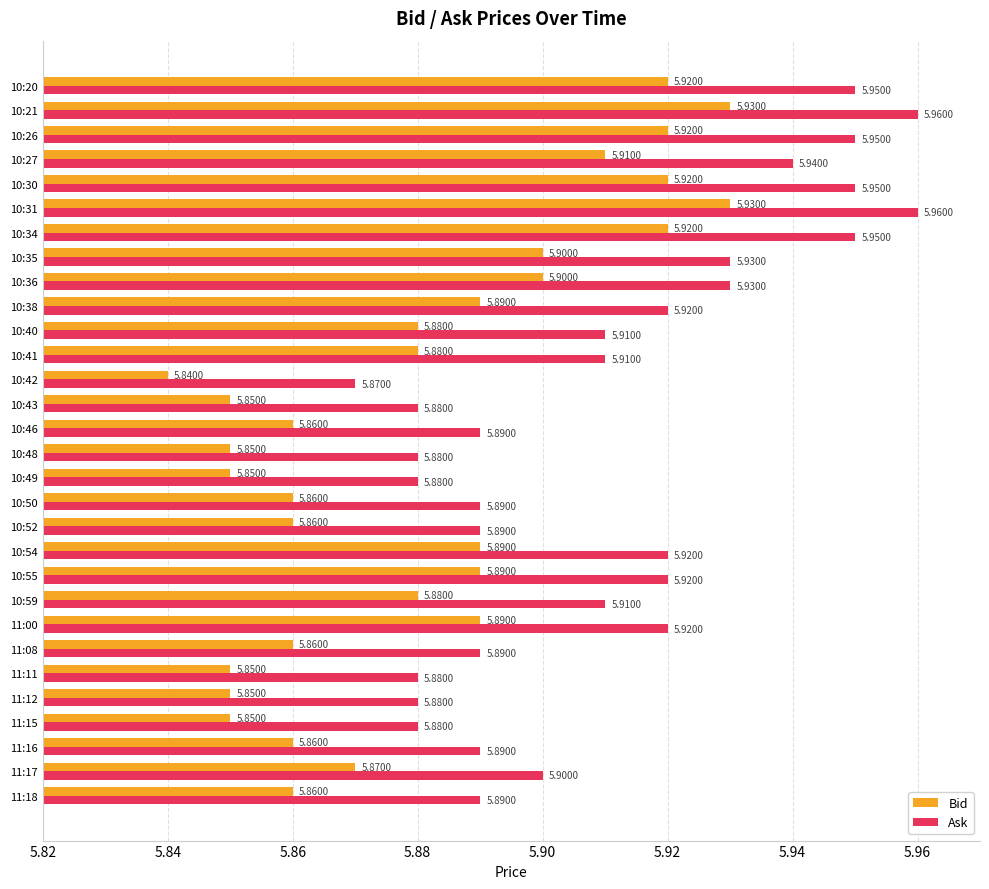

What is the highest value of the Bid series?

5.9